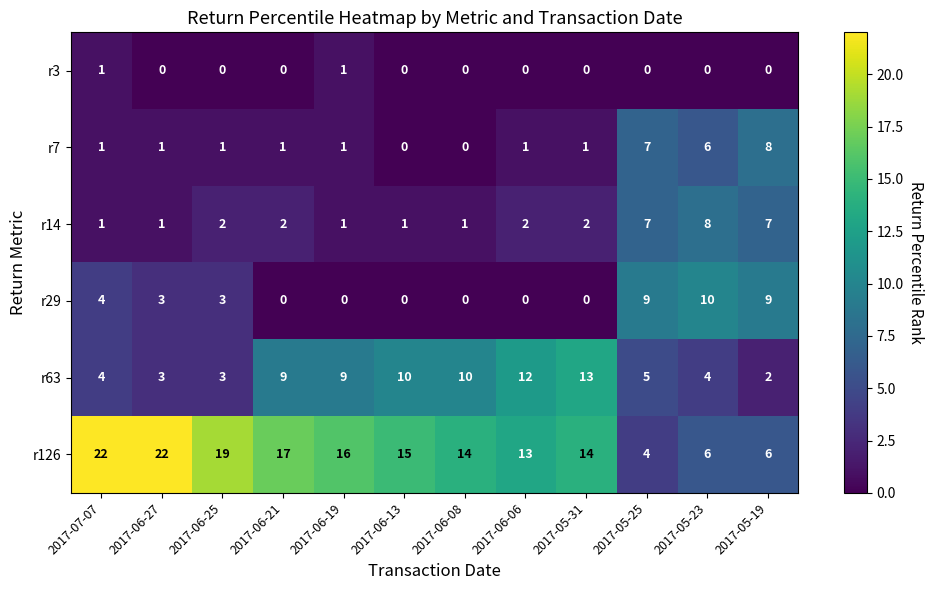

Between 2017-07-07 and 2017-05-19, which series saw the biggest shift?

r126